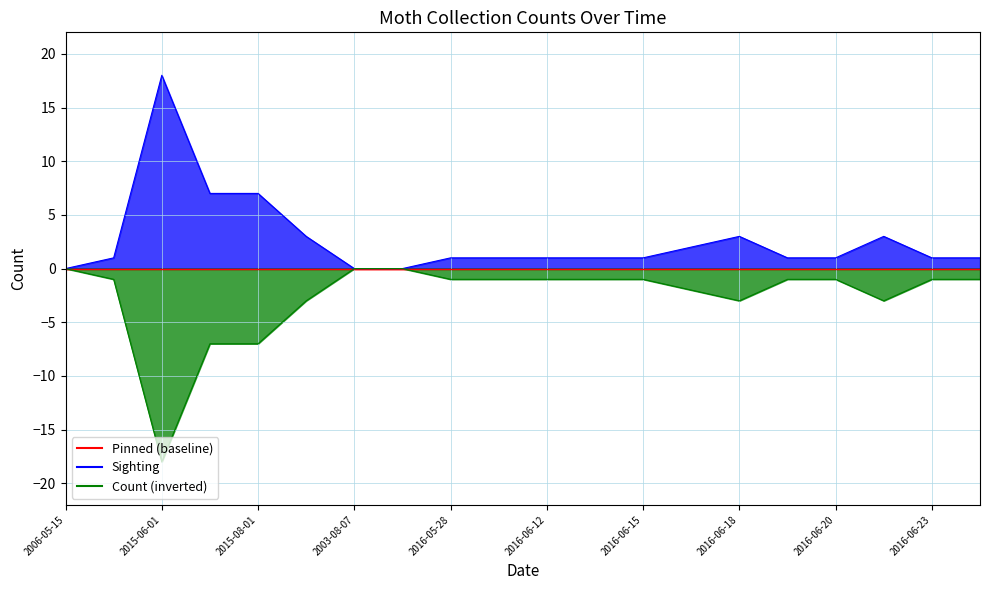

Is the value of Sighting at 2015-07-01 greater than the value of Count_neg at 2015-06-01?

Yes